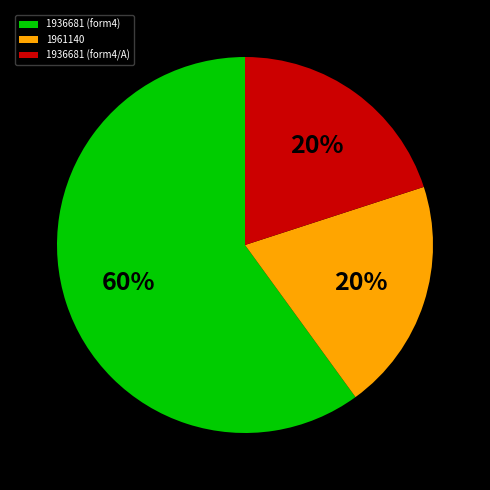

To the nearest percent, what is the average slice percentage?

33%